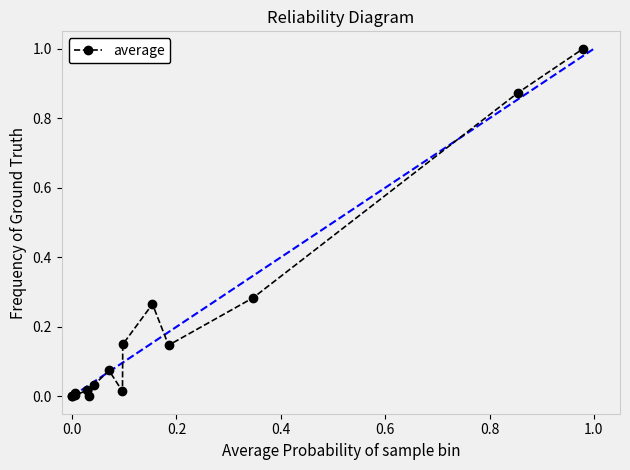

True or false: there are more than 1 points higher than both neighbors.

True